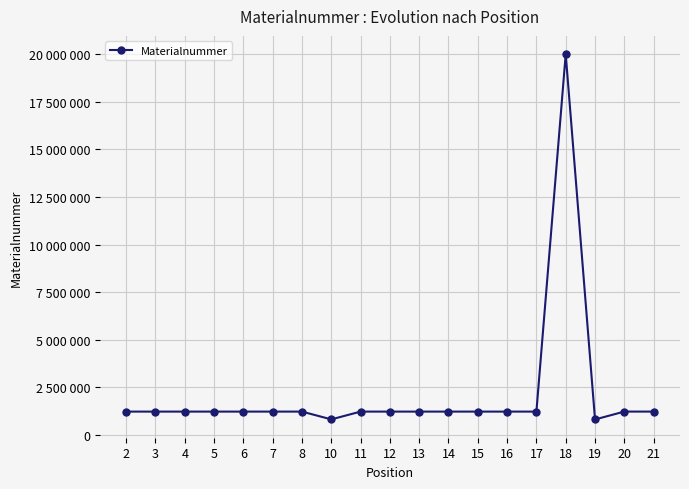

Does the chart have visible grid lines?

Yes